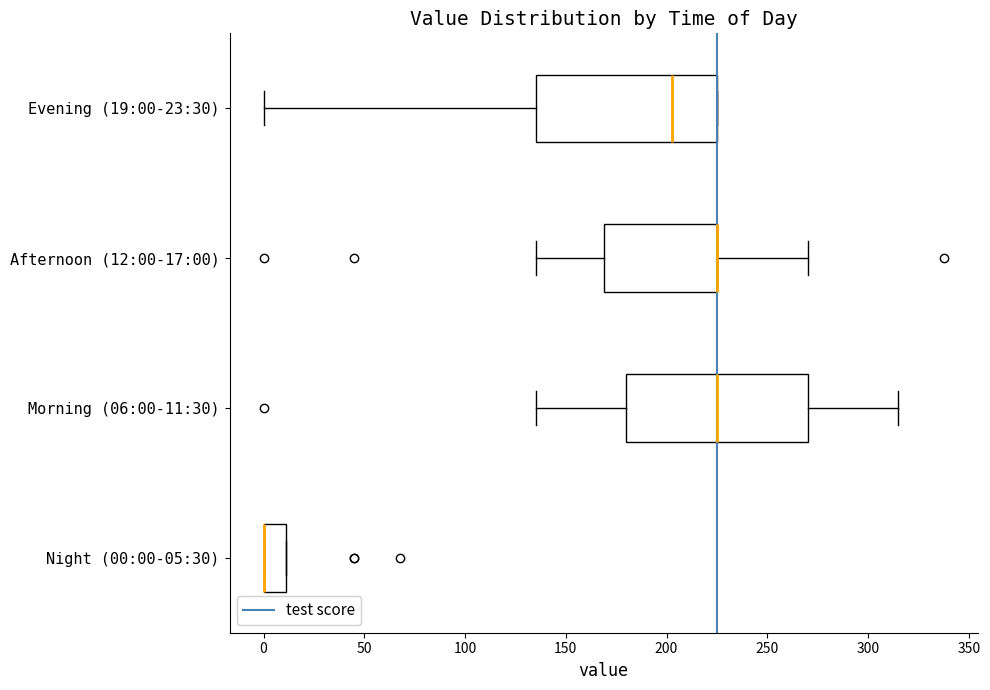

Where is the right edge of the box for Afternoon (12:00-17:00) on the x-axis? The values are not printed on the chart, so give them approximately, as read against the axis.

225